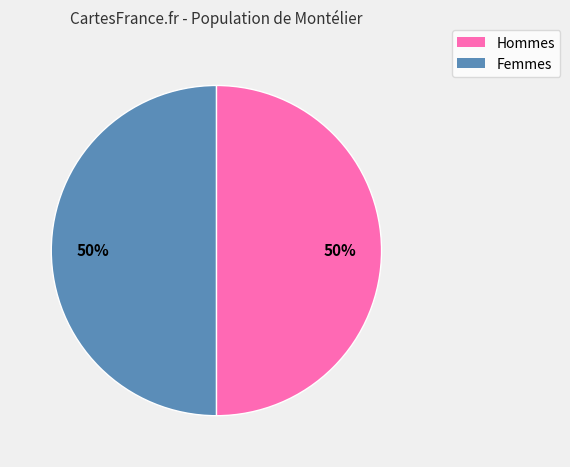

Is the sum of Hommes and Femmes greater than half?

Yes